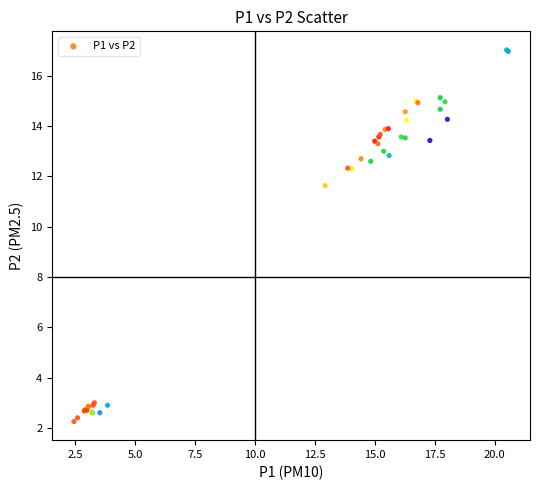

What Y value in the scatter plot is closest to 9?

11.6